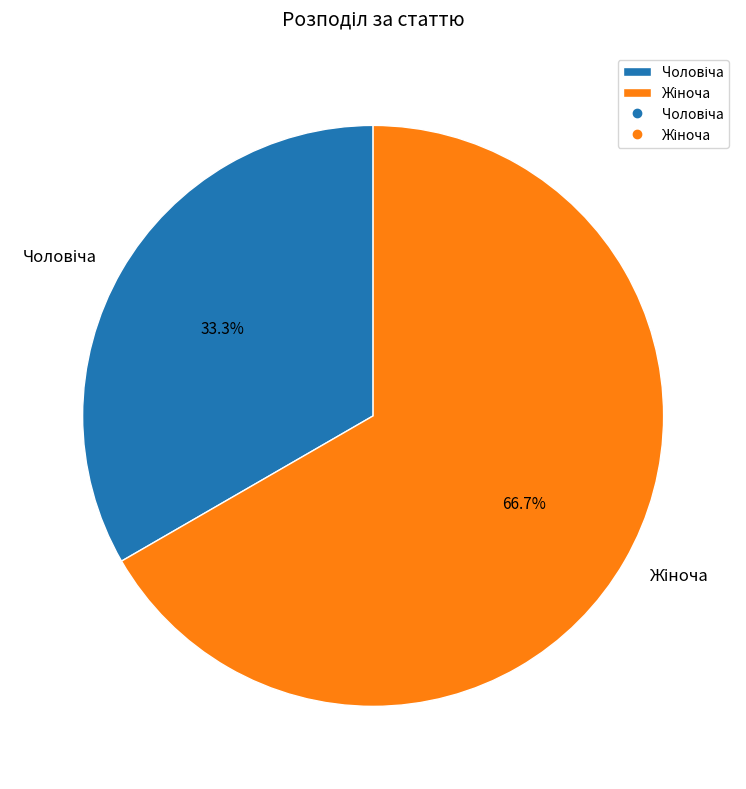

Is there any slice that represents more than half of the pie?

Yes